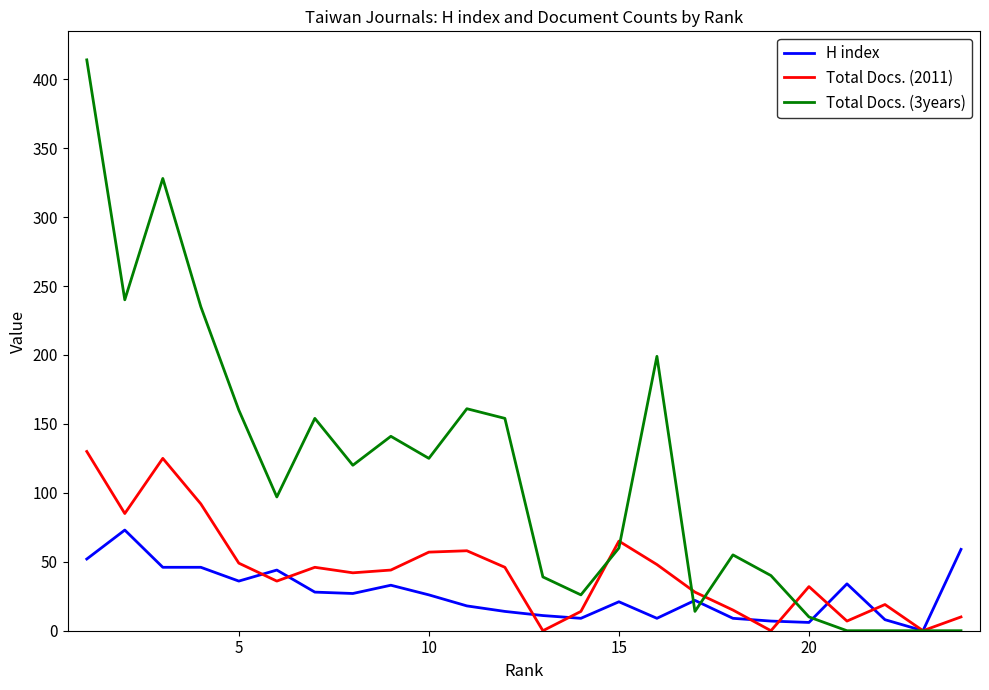

How many distinct data groups are displayed?

3